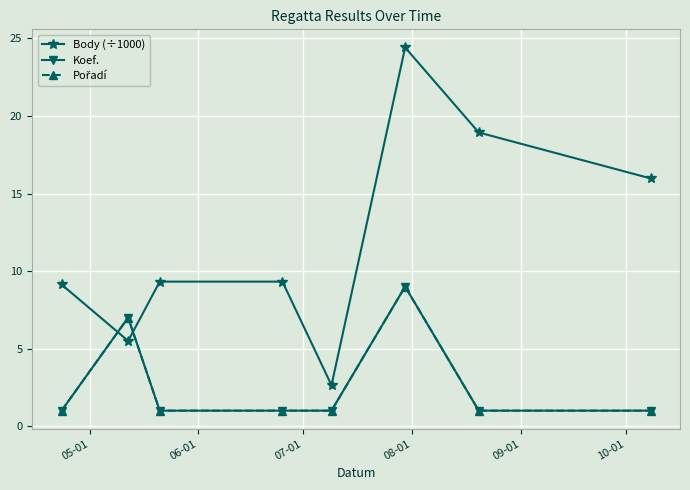

Which series has the largest total across all categories?

Body (÷1000)